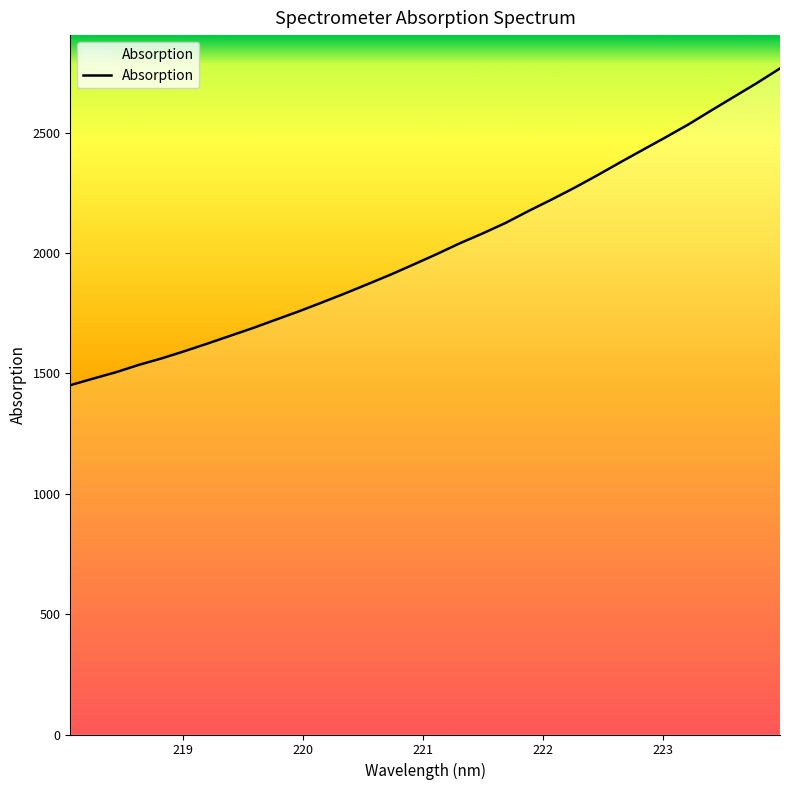

What is the difference between the maximum and minimum values?

1315.8